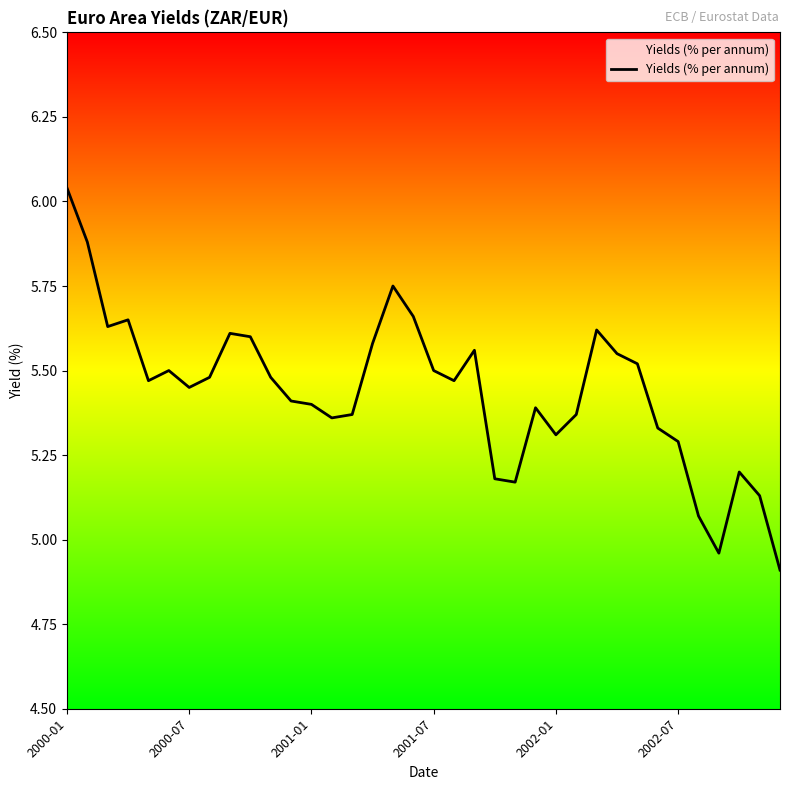

What is the minimum value shown in the chart?

4.9